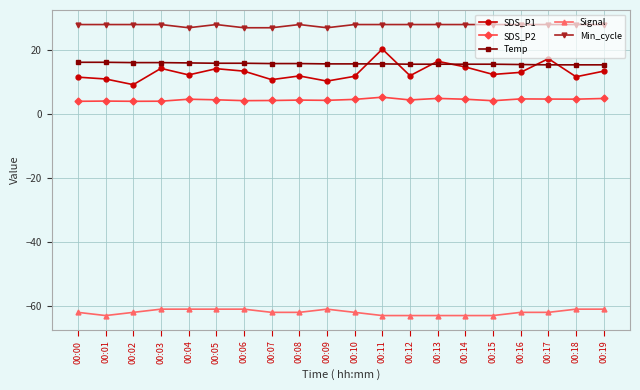

What is the total value across all series at 00:17?

3.4